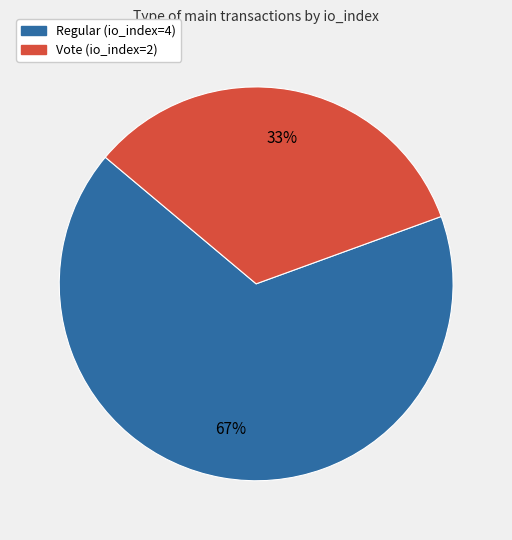

The Regular (io_index=4) slice represents 67% of the pie. True or false?

True